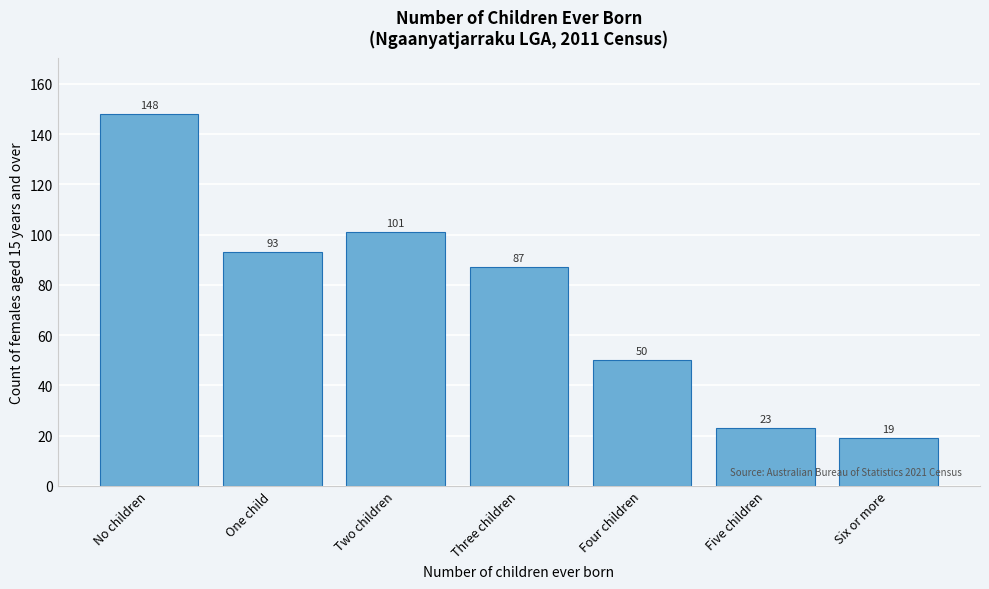

Reading right to left, list all the values displayed in this chart.

Six or more=19	Five children=23	Four children=50	Three children=87	Two children=101	One child=93	No children=148